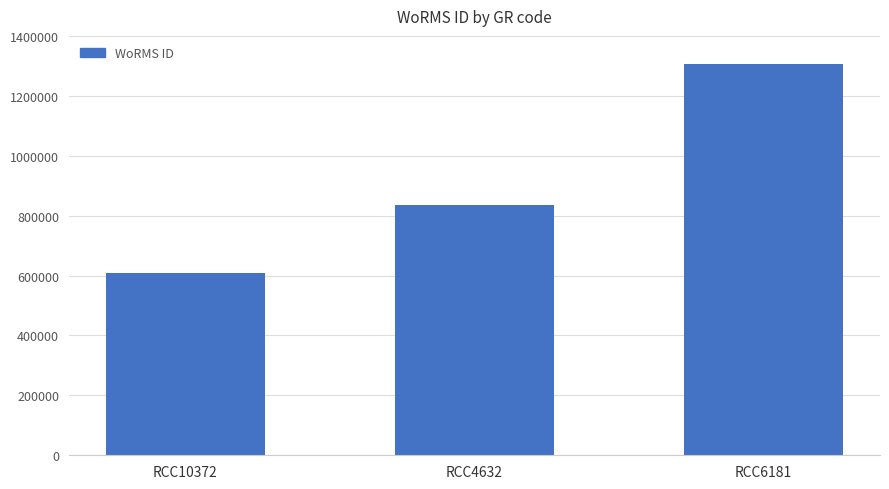

Reading left to right, transcribe all the data shown in this chart.

RCC10372=608356	RCC4632=836917	RCC6181=1306051